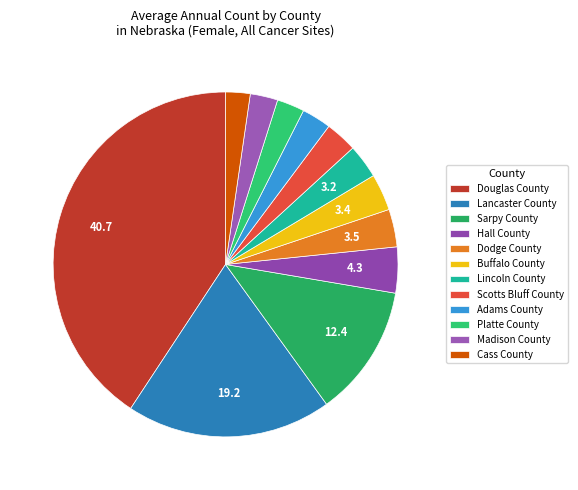

Does Hall County represent more than half of the total?

No